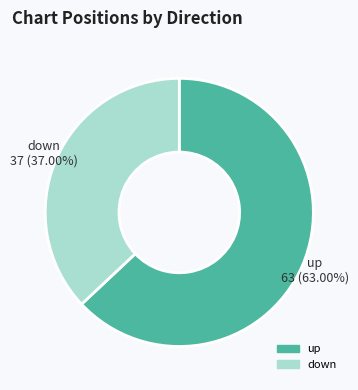

What percentage is NOT represented by down?

63.0%